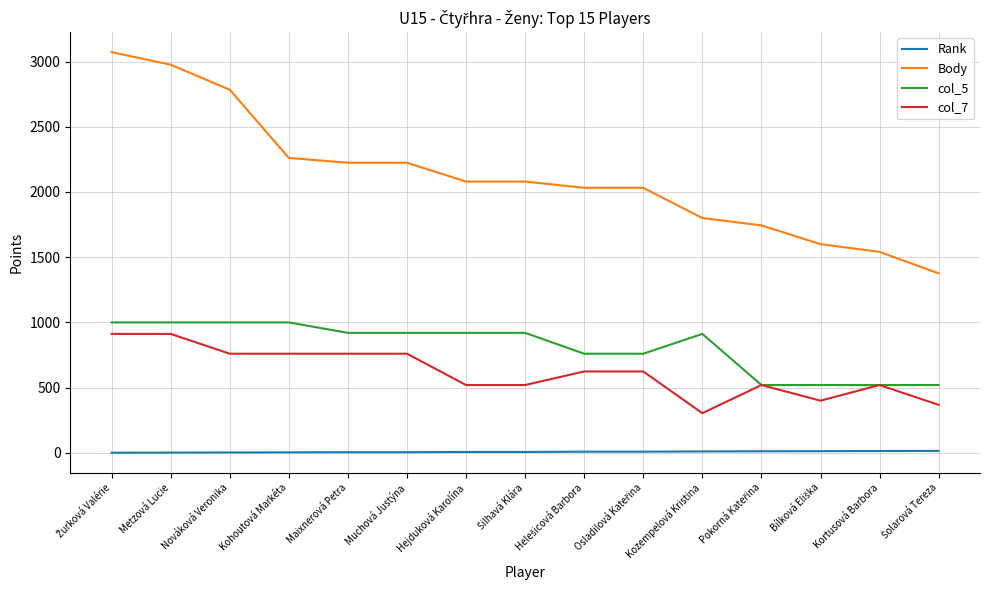

True or false: col_7 and Rank intersect in this chart.

False